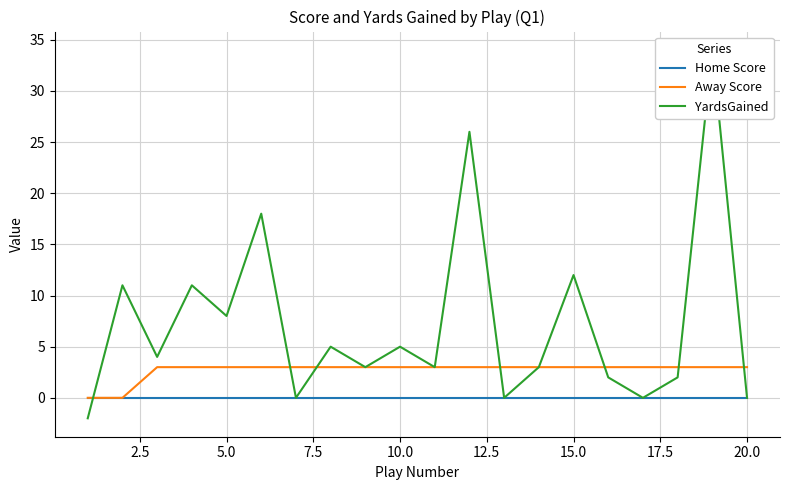

What is the value of the YardsGained point at the 19th from the left?

34